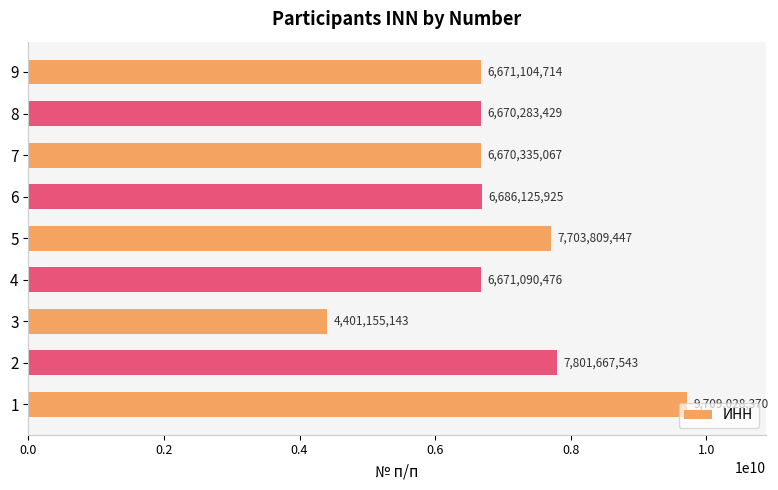

The value at 7 is 11344956771. True or false?

False